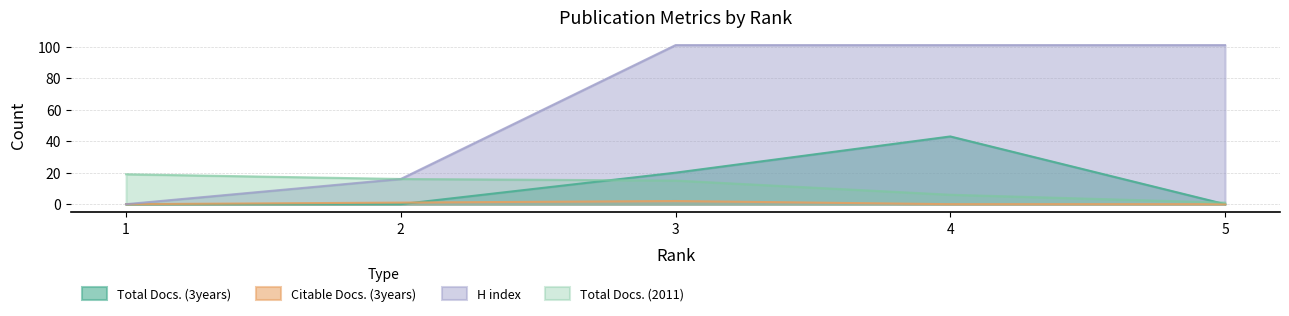

At which label does Citable Docs. (3years) reach its peak?

3